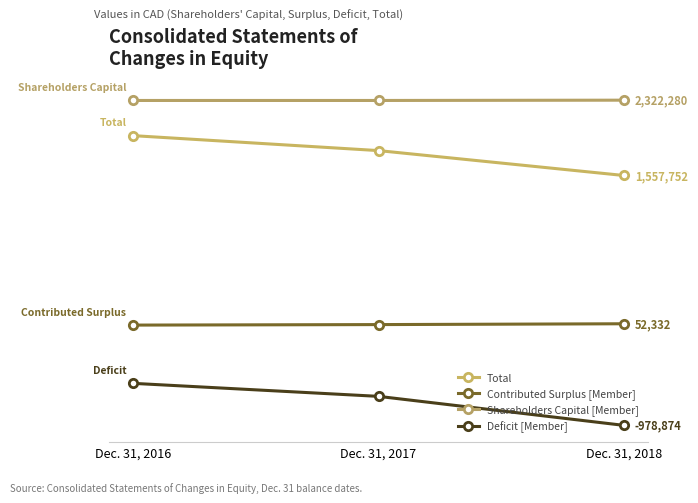

Is it true that Contributed Surplus [Member] equals 61559 at Dec. 31, 2016?

False